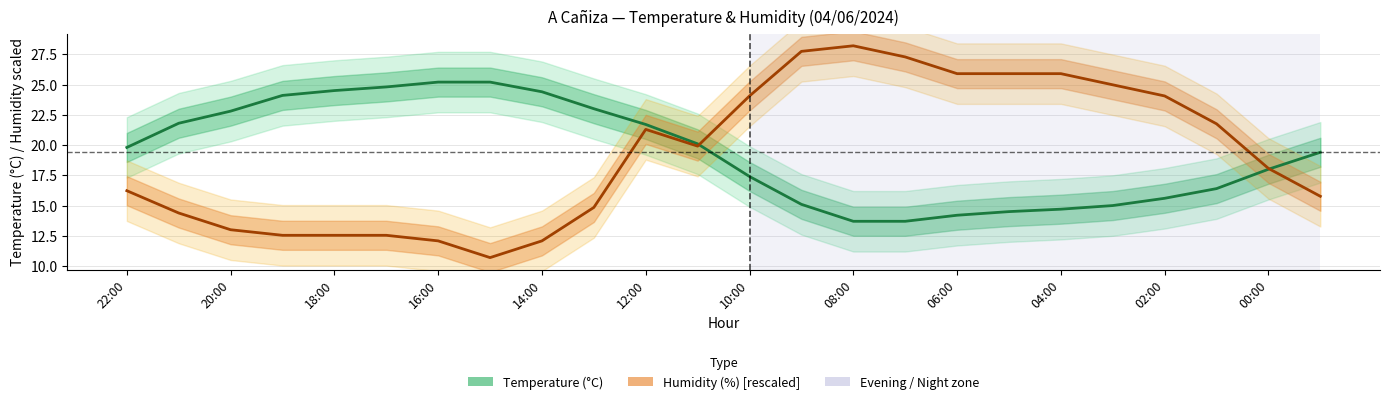

How many intersections are there between Temperature (°C) and Humidity (%) [rescaled]?

2